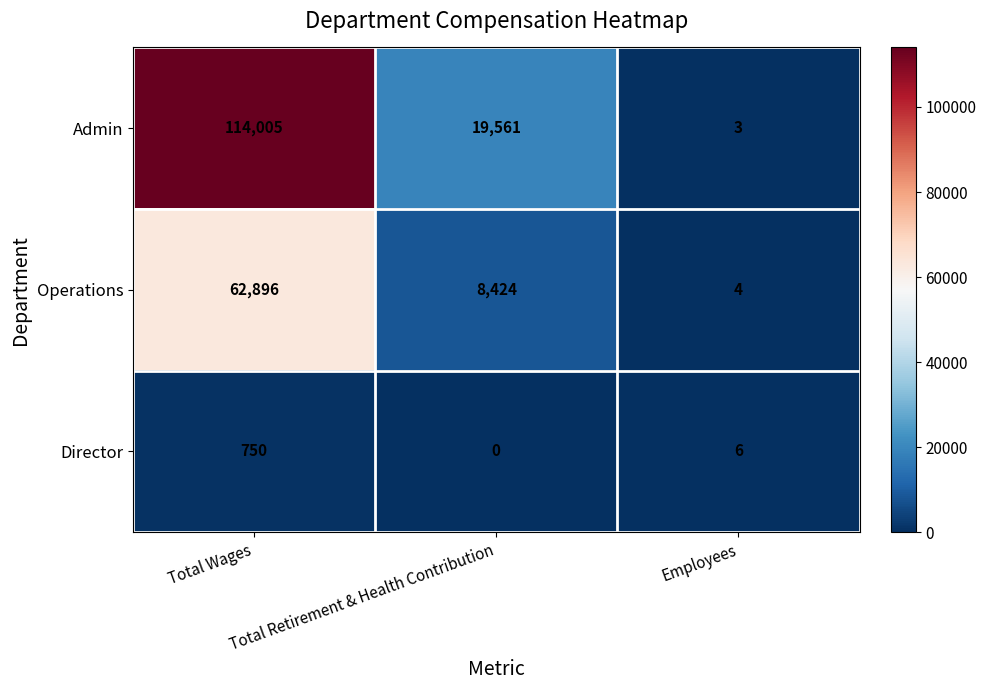

List the series in order of their peak value, highest first.

Admin, Operations, Director